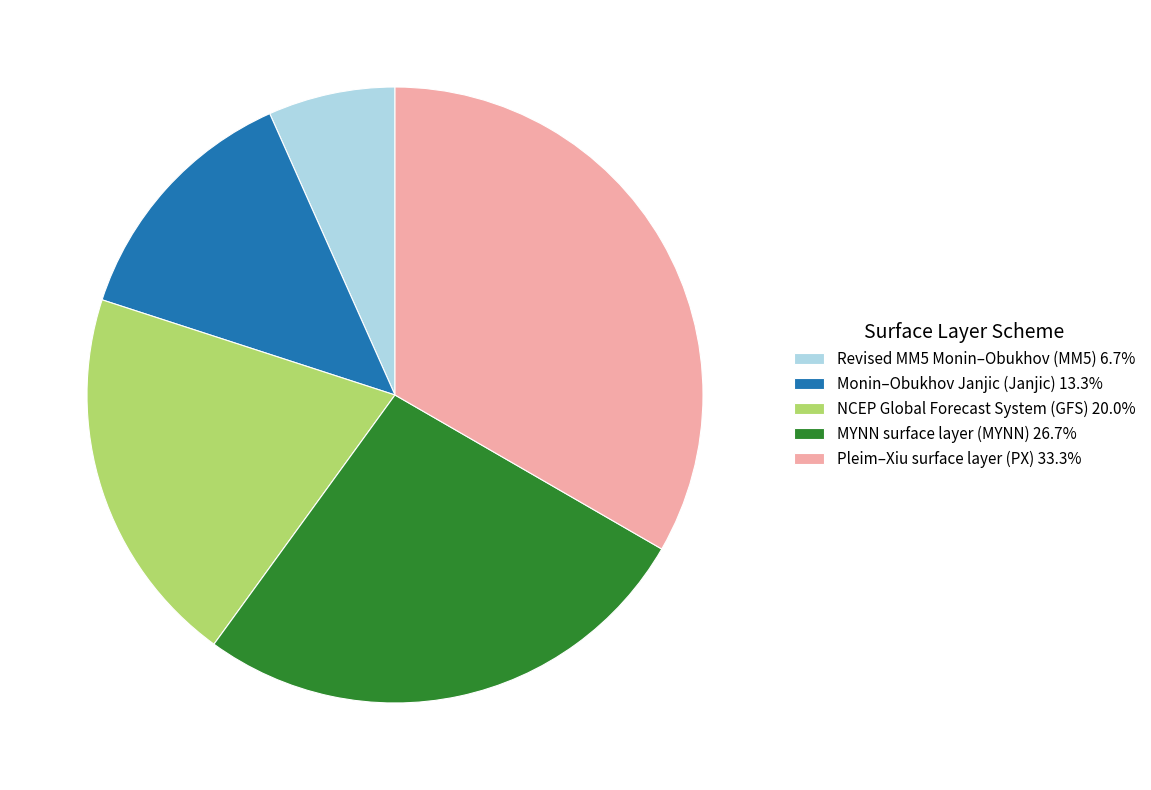

Between Pleim–Xiu surface layer (PX) and NCEP Global Forecast System (GFS), which is larger?

Pleim–Xiu surface layer (PX)